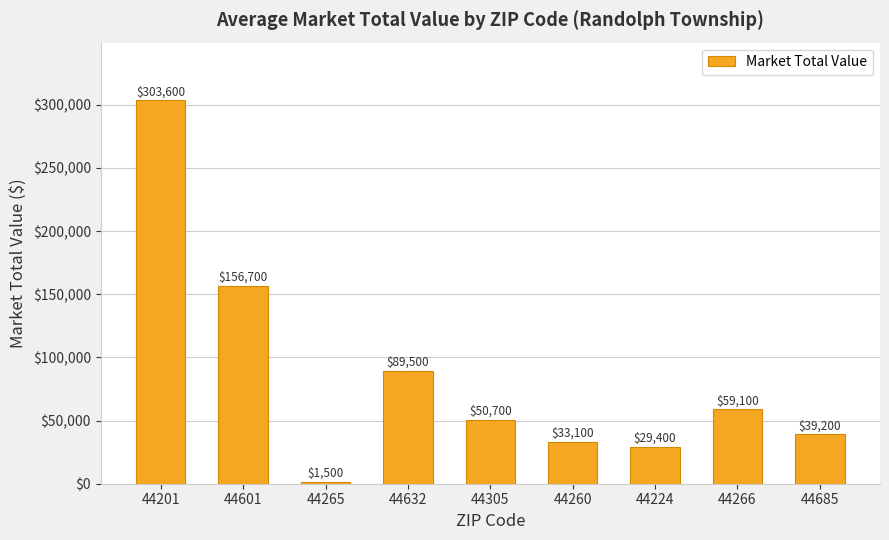

What is the value of the 8th bar from the left?

59100